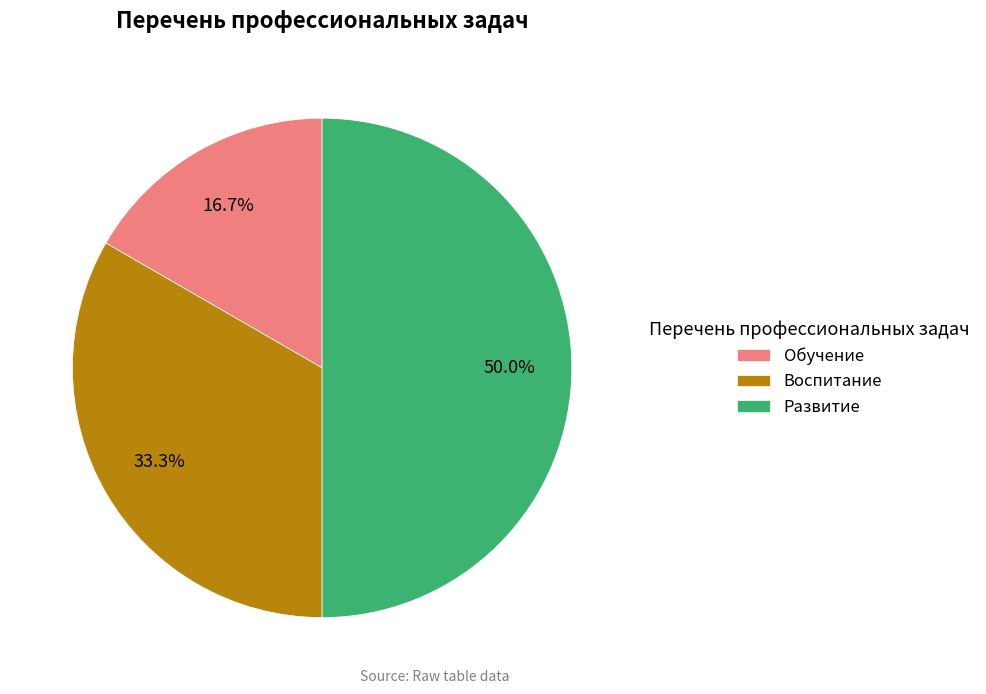

To the nearest percent, what is the difference between the largest and smallest slice percentages?

33%